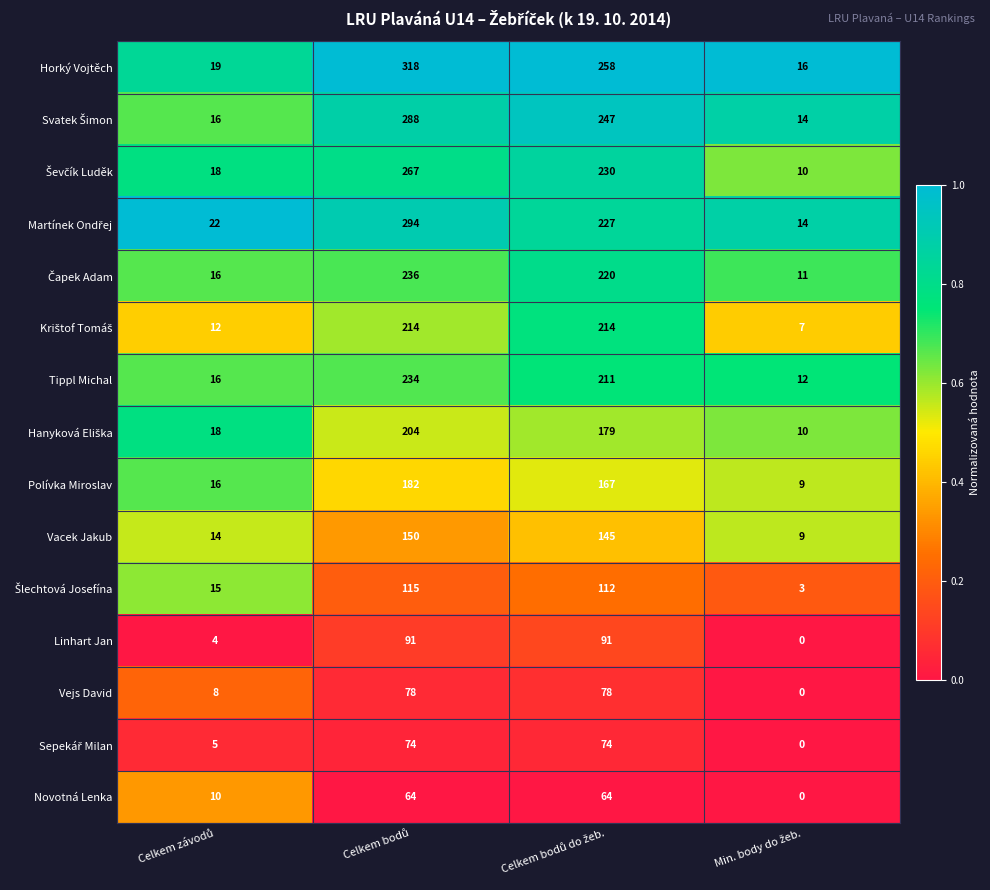

What is the average value of the Horký Vojtěch series?

153